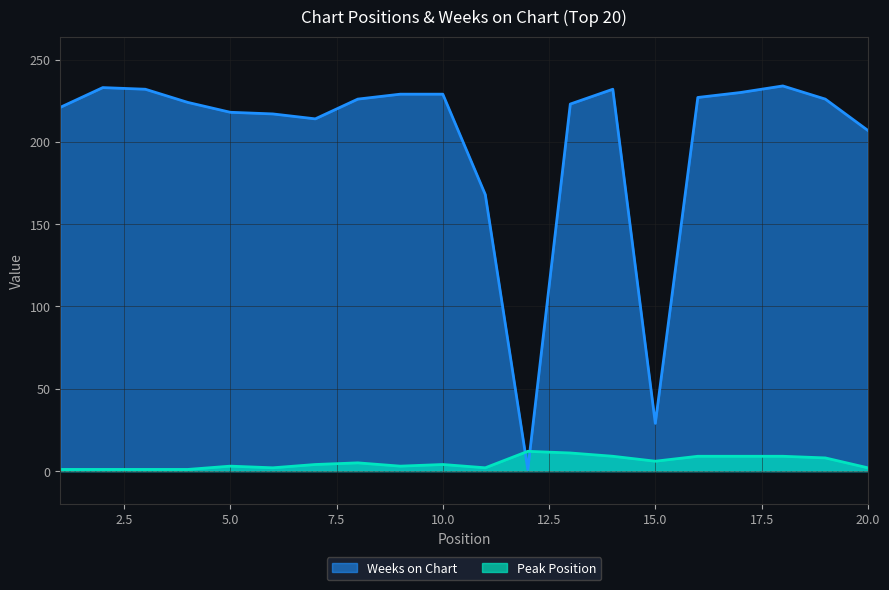

How many intersections are there between Weeks on Chart and Peak Position?

2